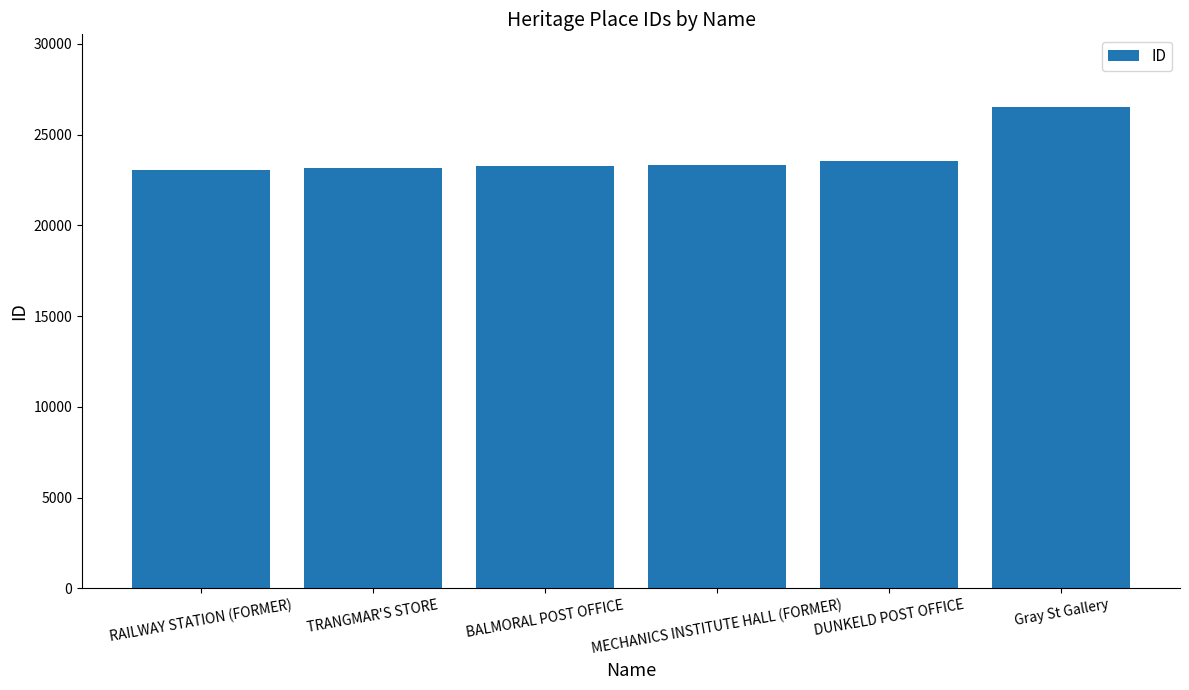

What is the minimum value shown in the chart?

23066